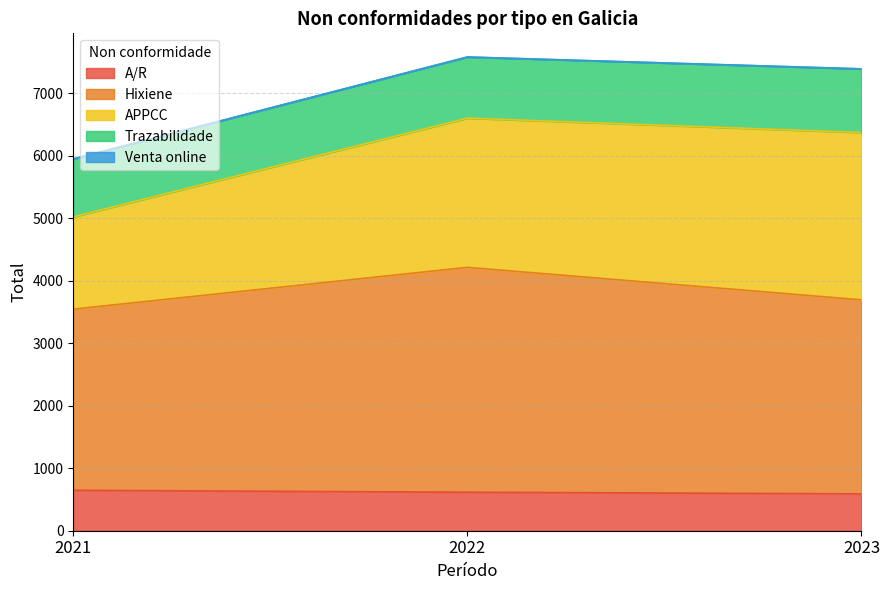

Which series has the largest range (max minus min)?

APPCC